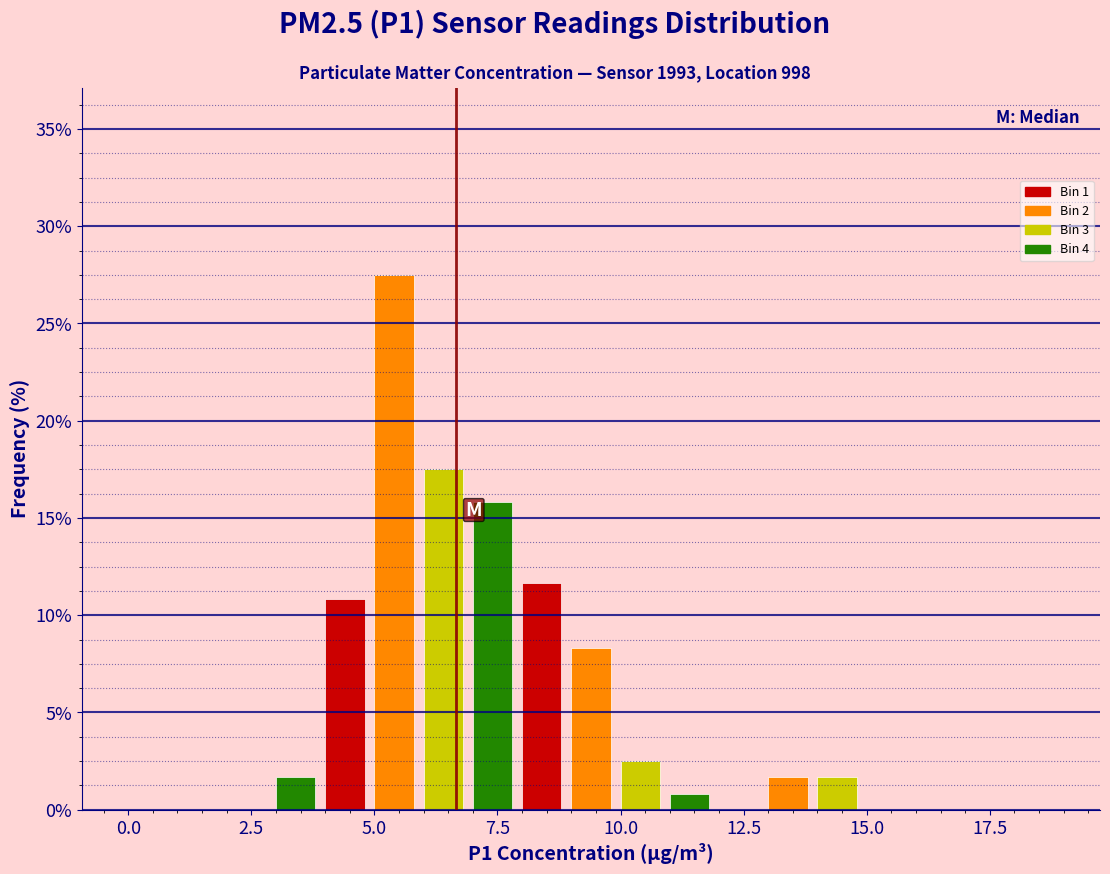

Around what value on the x-axis is the tallest bar? Give the approximate position of its centre, as read against the axis.

5.5